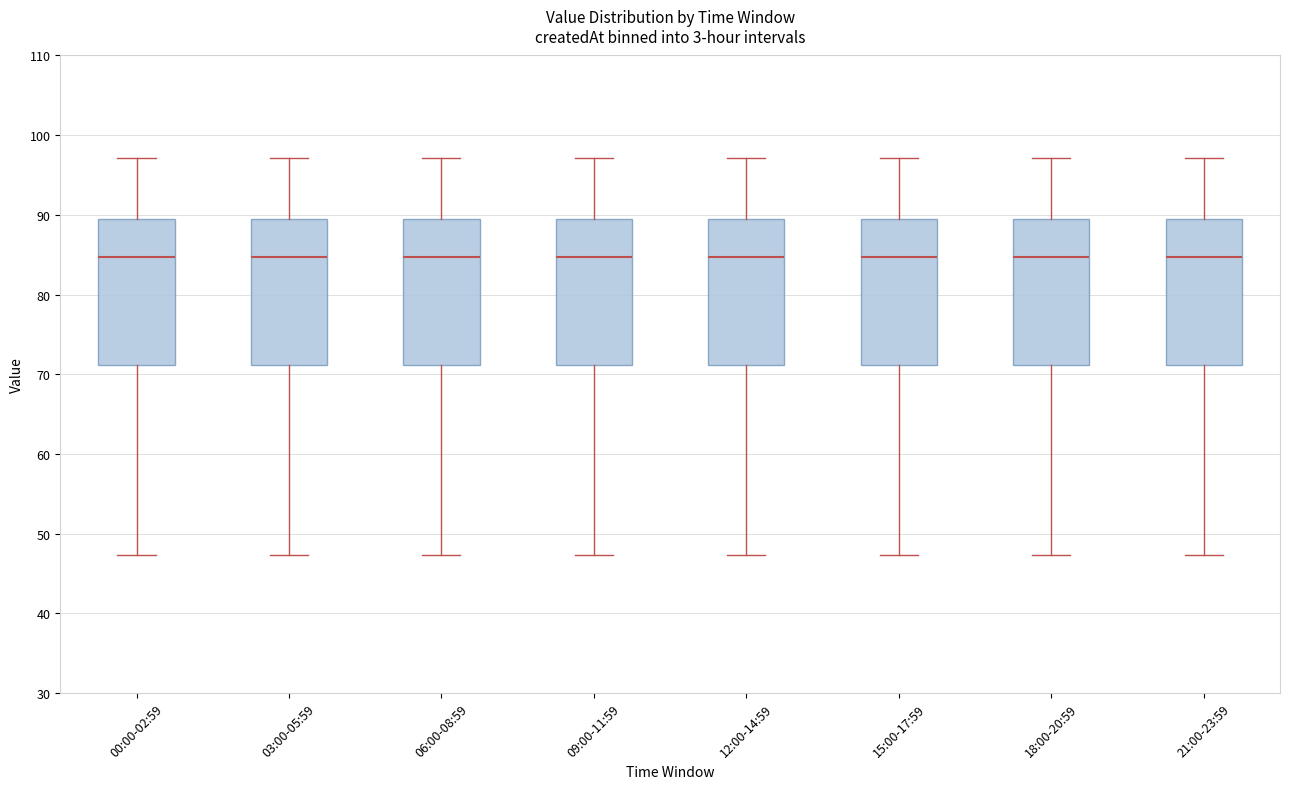

Reading left to right, read every box against the y-axis: the position of its median line, the range the box covers, and the ends of its whiskers. The values are not printed on the chart, so give them approximately, as read against the axis.

00:00-02:59: median 85, box 71 to 89, whiskers 47 to 97
03:00-05:59: median 85, box 71 to 89, whiskers 47 to 97
06:00-08:59: median 85, box 71 to 89, whiskers 47 to 97
09:00-11:59: median 85, box 71 to 89, whiskers 47 to 97
12:00-14:59: median 85, box 71 to 89, whiskers 47 to 97
15:00-17:59: median 85, box 71 to 89, whiskers 47 to 97
18:00-20:59: median 85, box 71 to 89, whiskers 47 to 97
21:00-23:59: median 85, box 71 to 89, whiskers 47 to 97